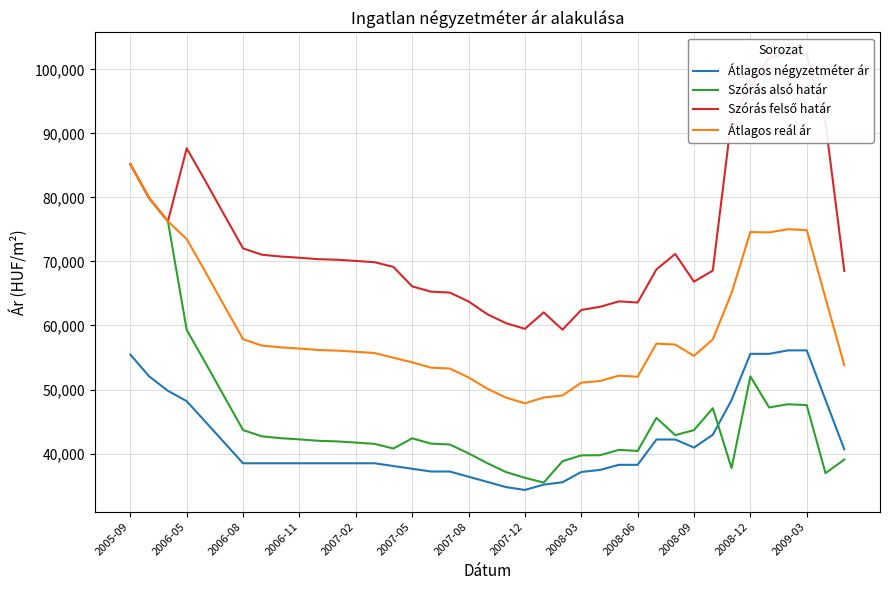

Where is the first local minimum for Szórás alsó határ?

14